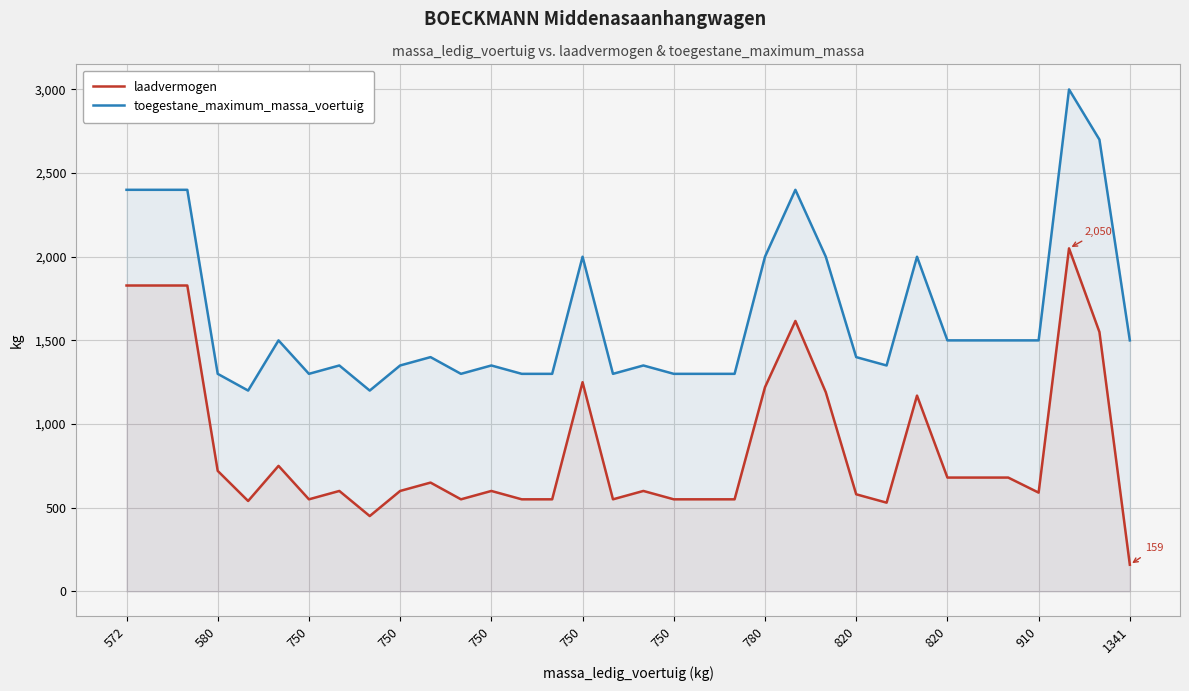

At which category does laadvermogen reach its first local peak?

750